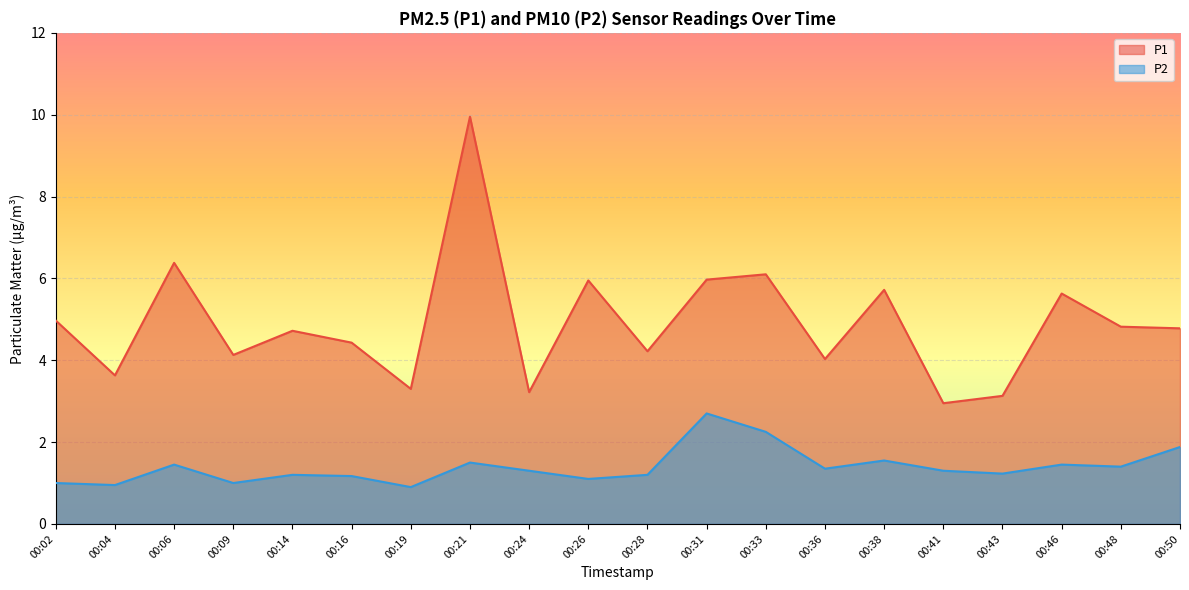

What is the sum of all P1 values?

98.0